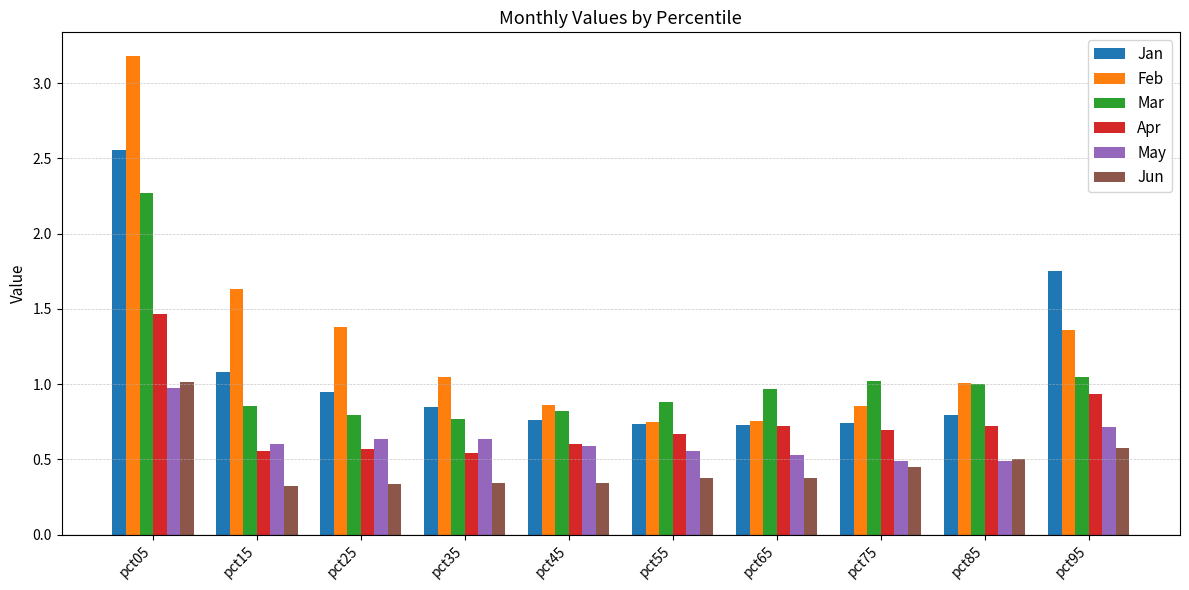

The value of Mar at pct95 is 1.0. True or false?

True